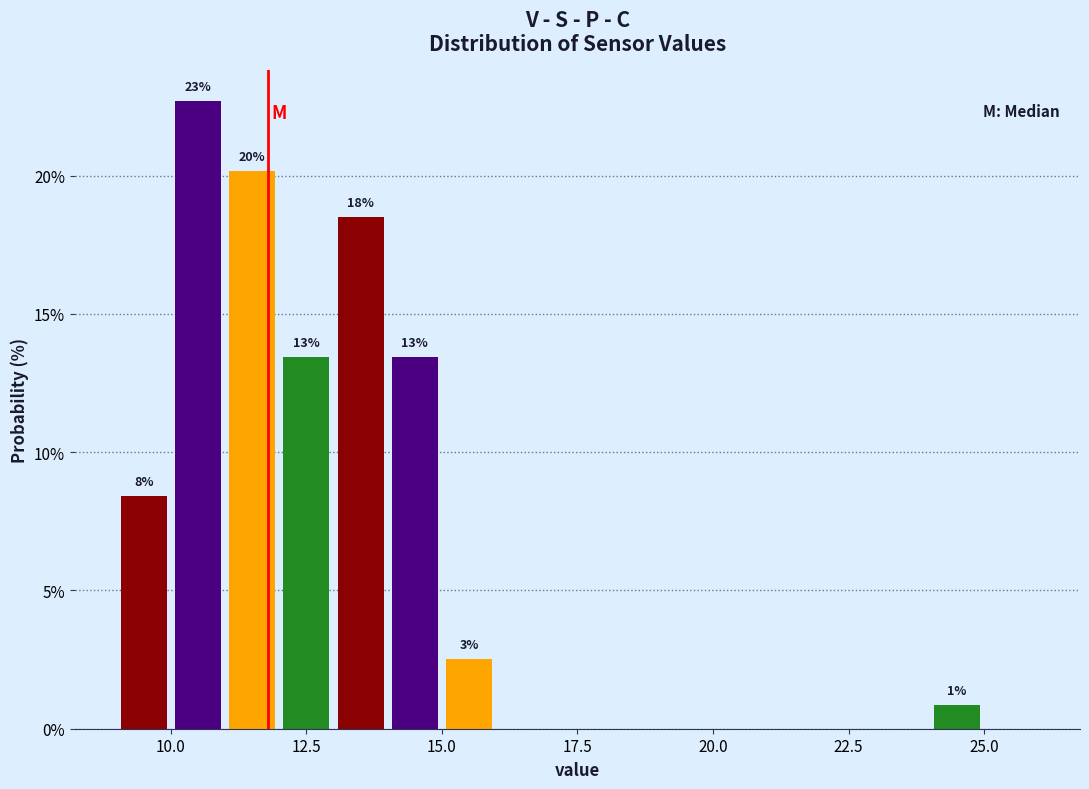

Read against the x-axis, roughly where is the centre of the tallest bar?

10.5